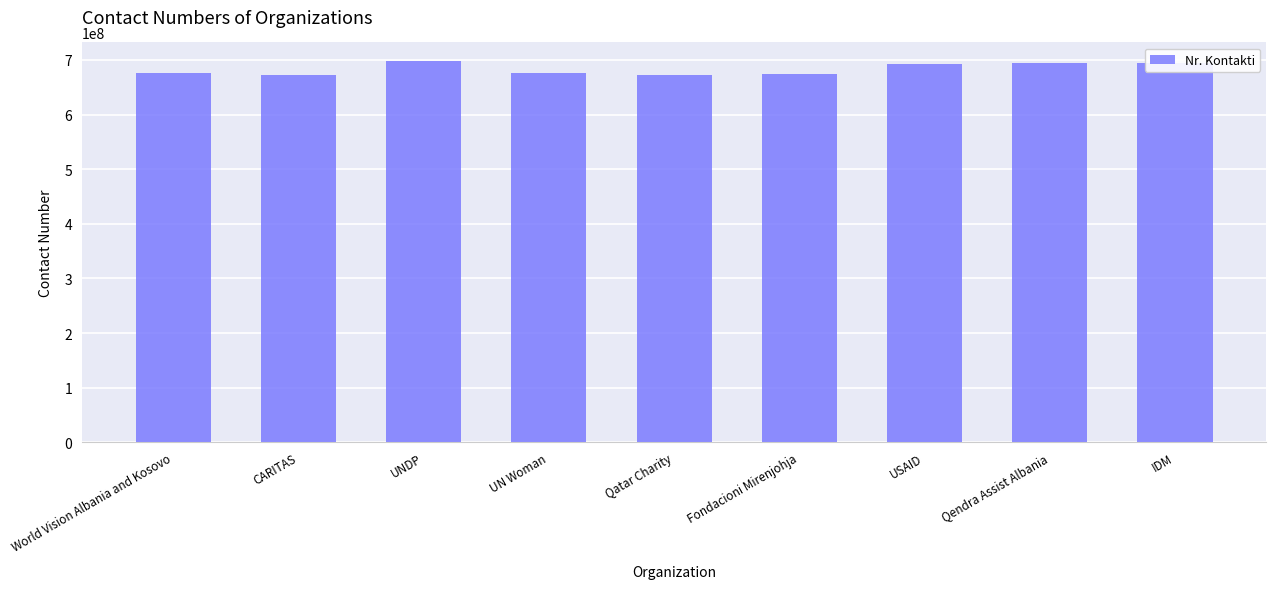

What is the label of the 1st bar from the right?

IDM